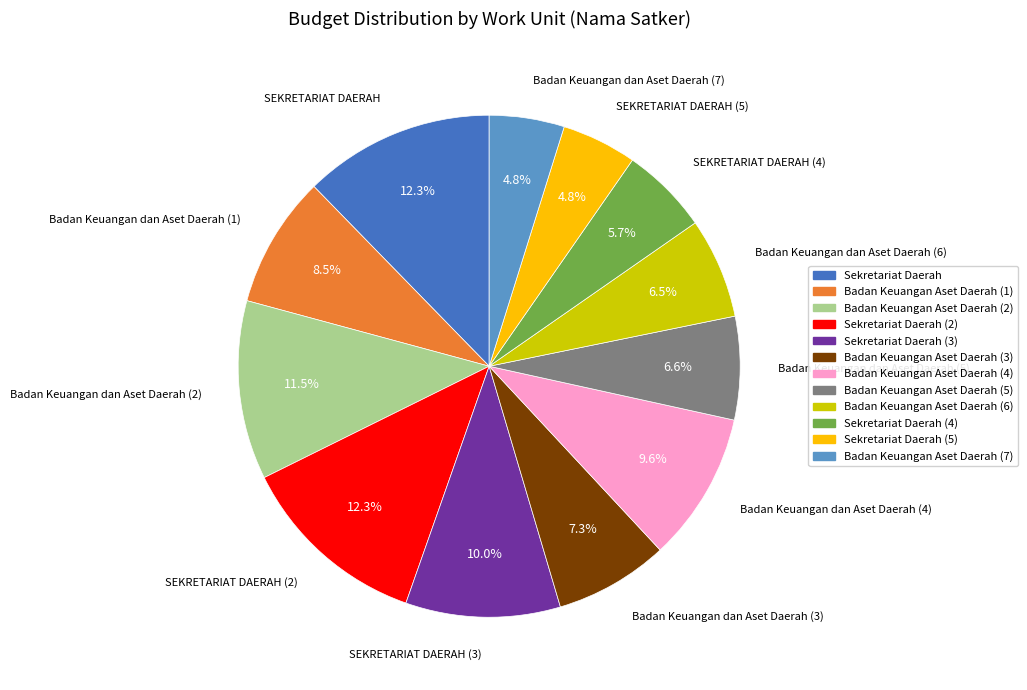

Does any single category account for the majority?

No